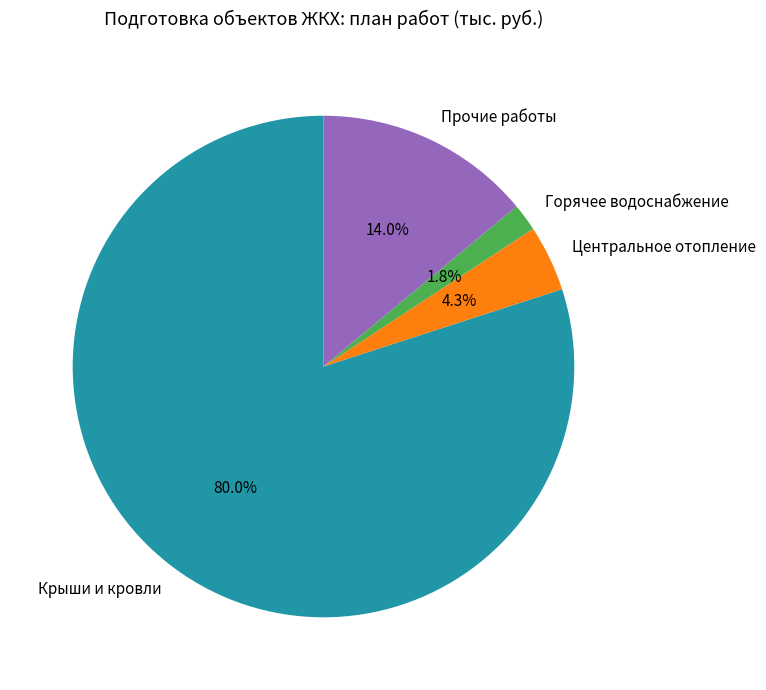

To the nearest percent, what is the difference between the largest and smallest slice percentages?

78%